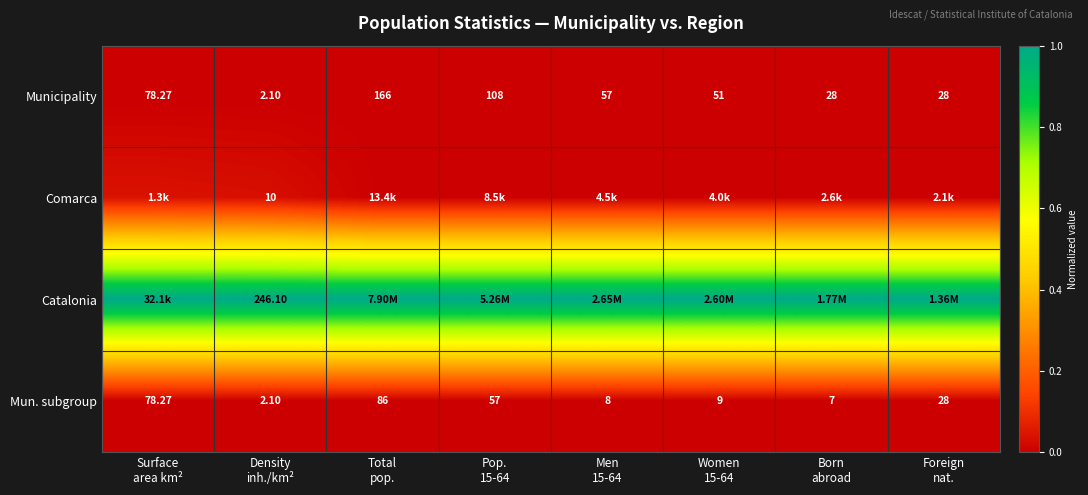

How many values in the Municipality series are below 57?

4